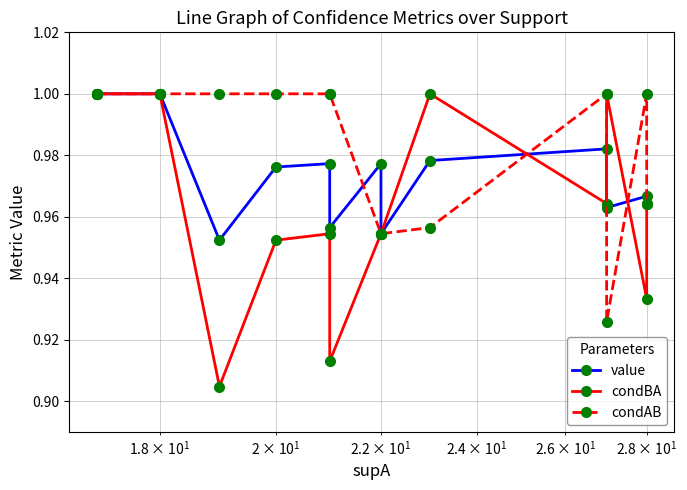

How many times do condAB and condBA cross each other?

3